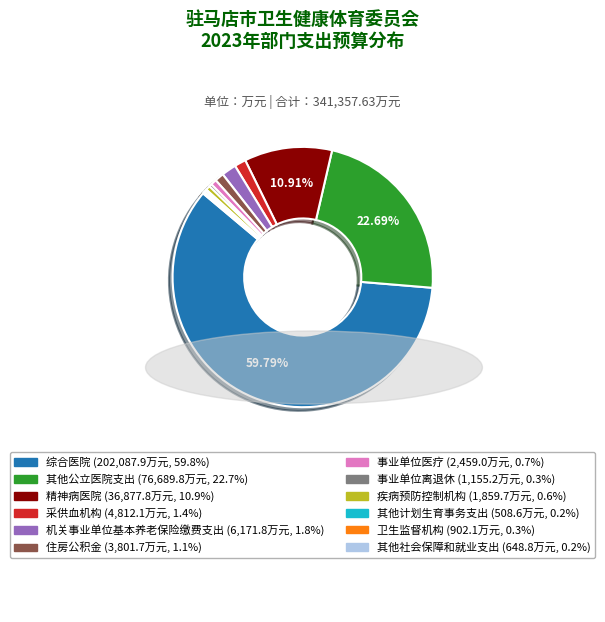

Is 事业单位离退休 the majority of the pie?

No